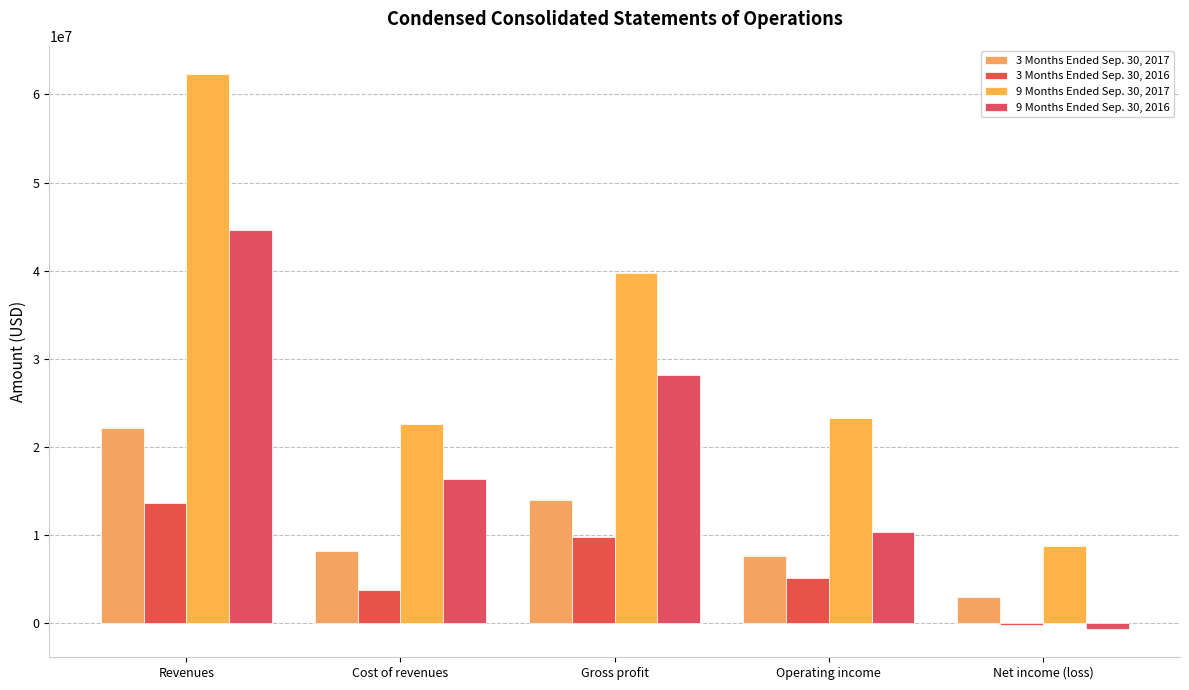

How many groups of bars are there?

5